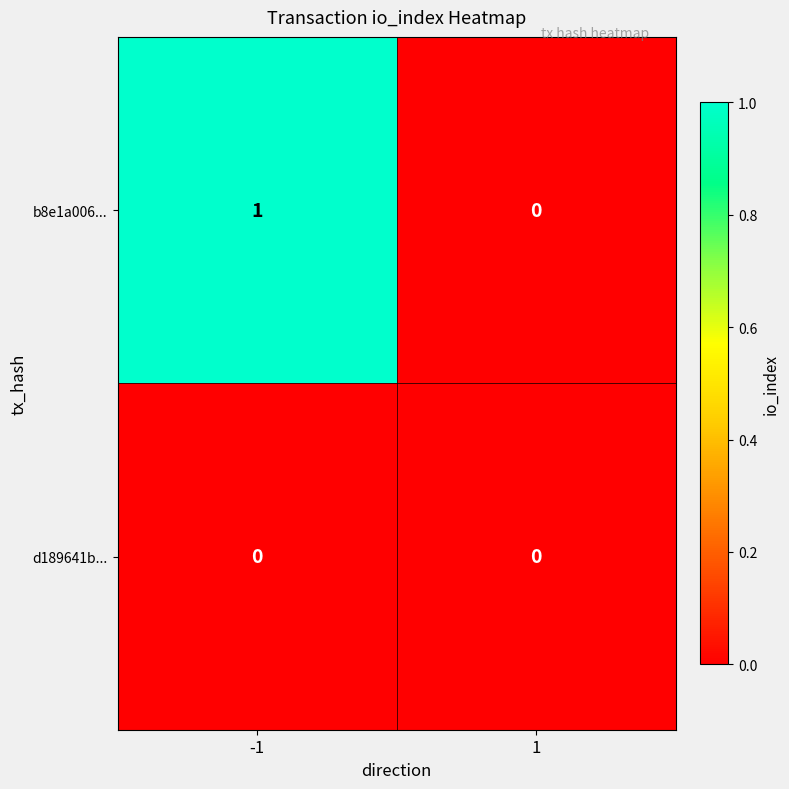

Rank the series at -1 from highest to lowest value.

b8e1a006..., d189641b...